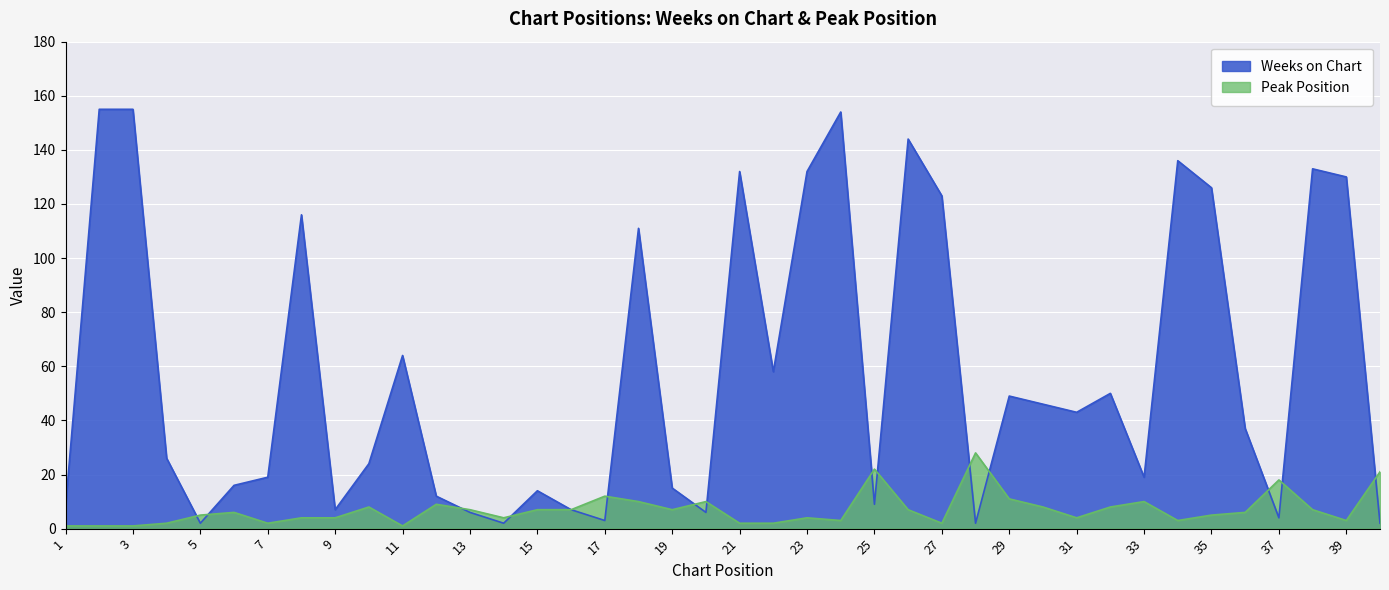

Which category has the highest value in the Peak Position series?

28